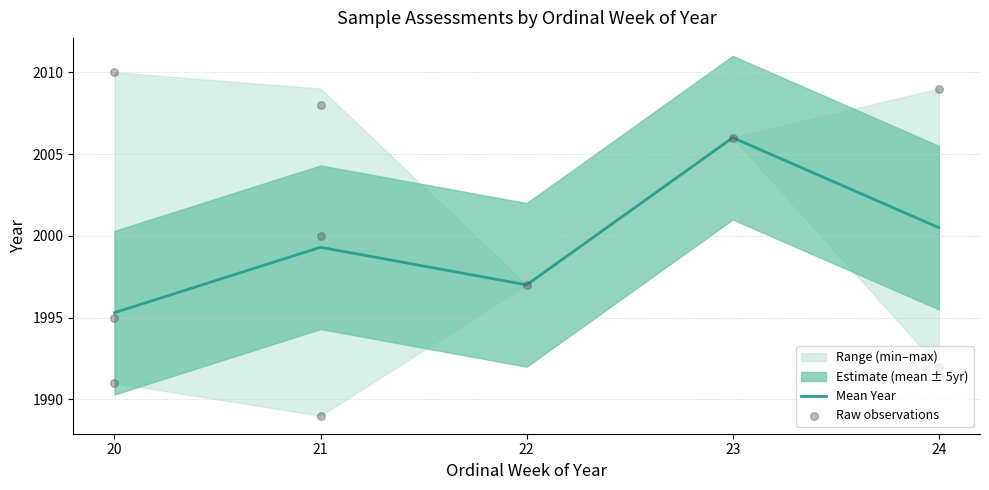

Approximately how many times larger is the value at 20 compared to 21?

1.0